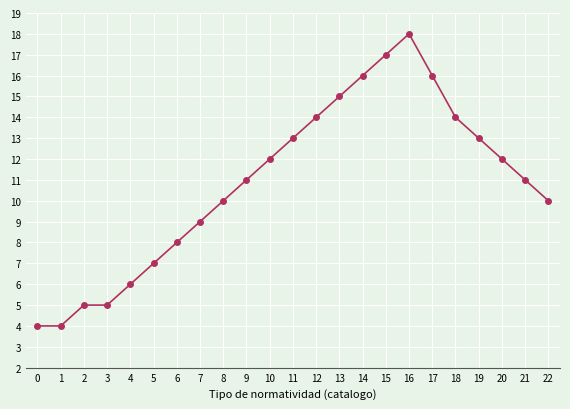

Reading left to right, list all the values displayed in this chart.

0=4	1=4	2=5	3=5	4=6	5=7	6=8	7=9	8=10	9=11	10=12	11=13	12=14	13=15	14=16	15=17	16=18	17=16	18=14	19=13	20=12	21=11	22=10